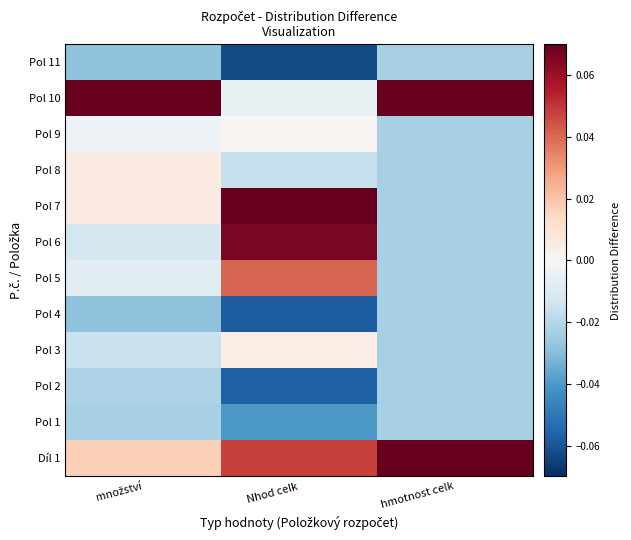

Count the number of categories in the chart.

3